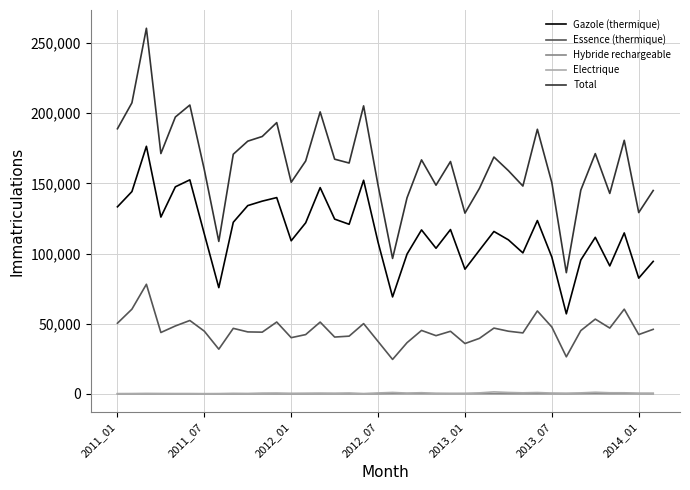

True or false: Hybride rechargeable and Total cross at least once.

False